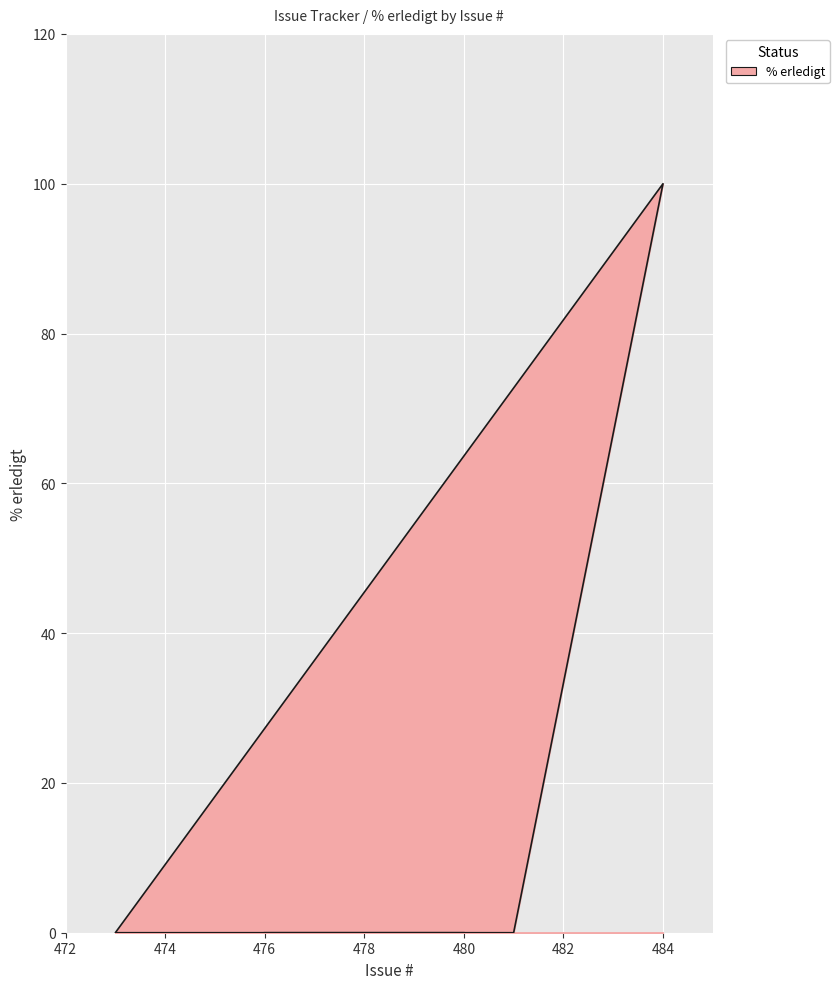

True or false: there are more than 0 points higher than both neighbors.

True